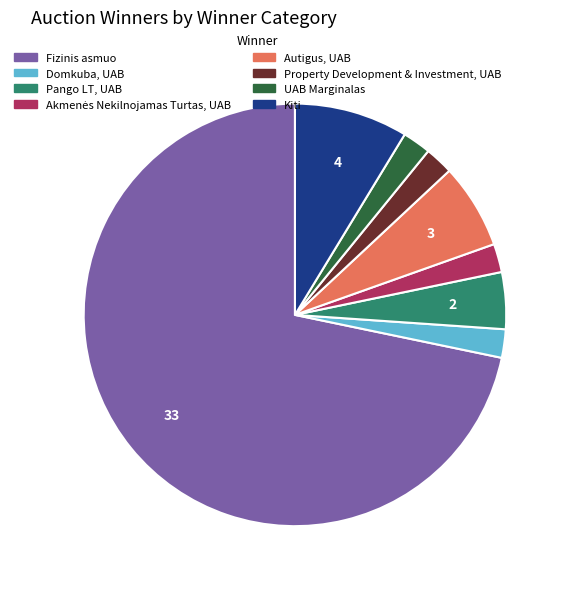

Do Autigus, UAB and Domkuba, UAB together represent more than half of the pie?

No